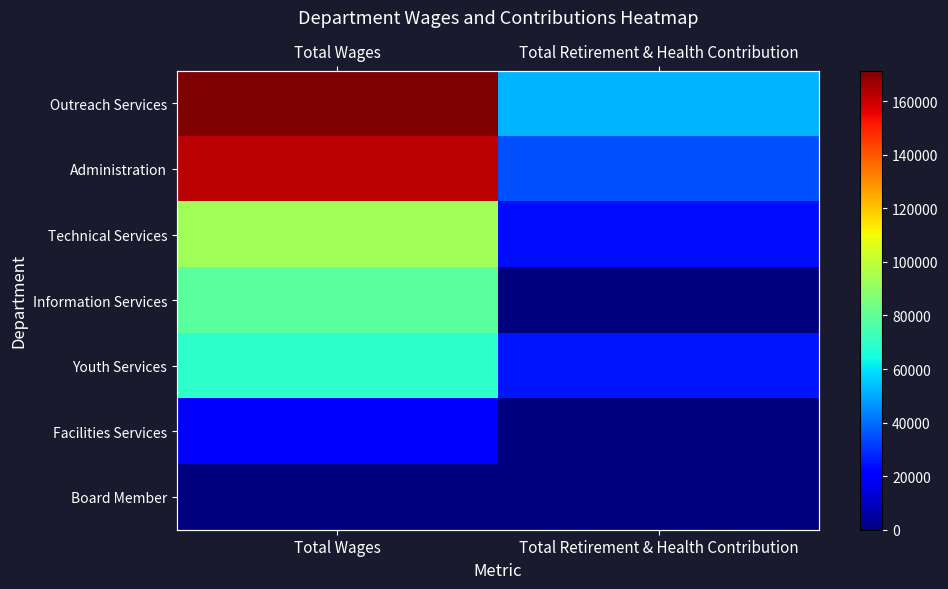

What is the approximate value of Administration at Total Wages, to the nearest 50?

162150